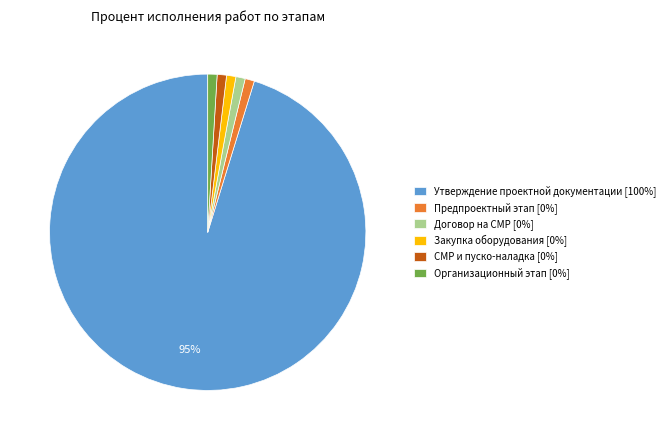

To the nearest percent, what portion does Договор на СМР [0%] represent?

1%